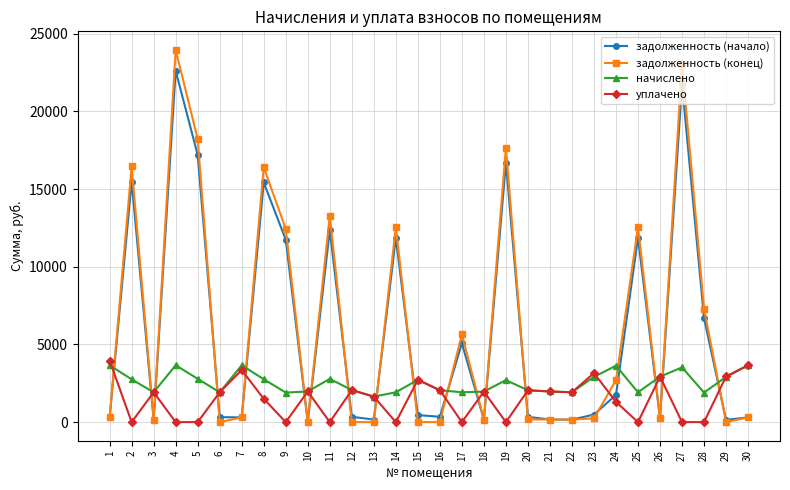

True or false: задолженность (начало) and начислено intersect in this chart.

True